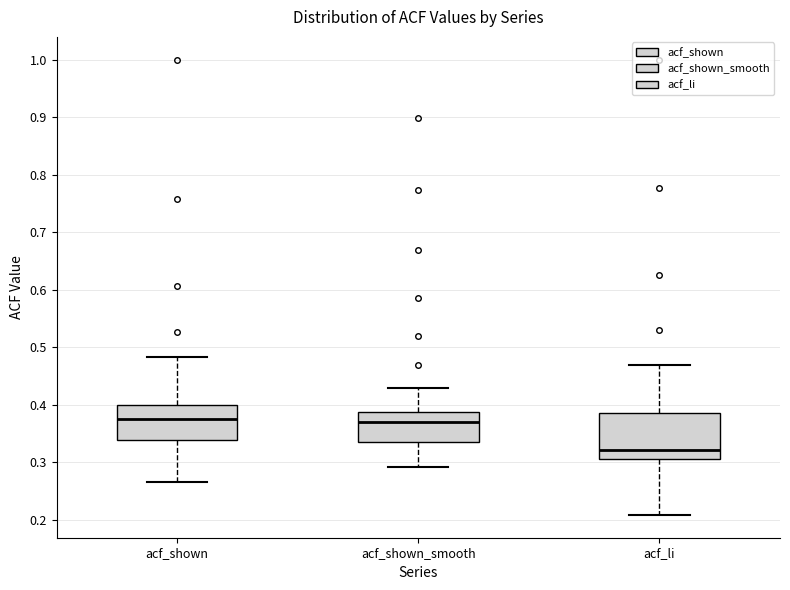

Where is the upper edge of the box for acf_li on the y-axis? The values are not printed on the chart, so give them approximately, as read against the axis.

0.39